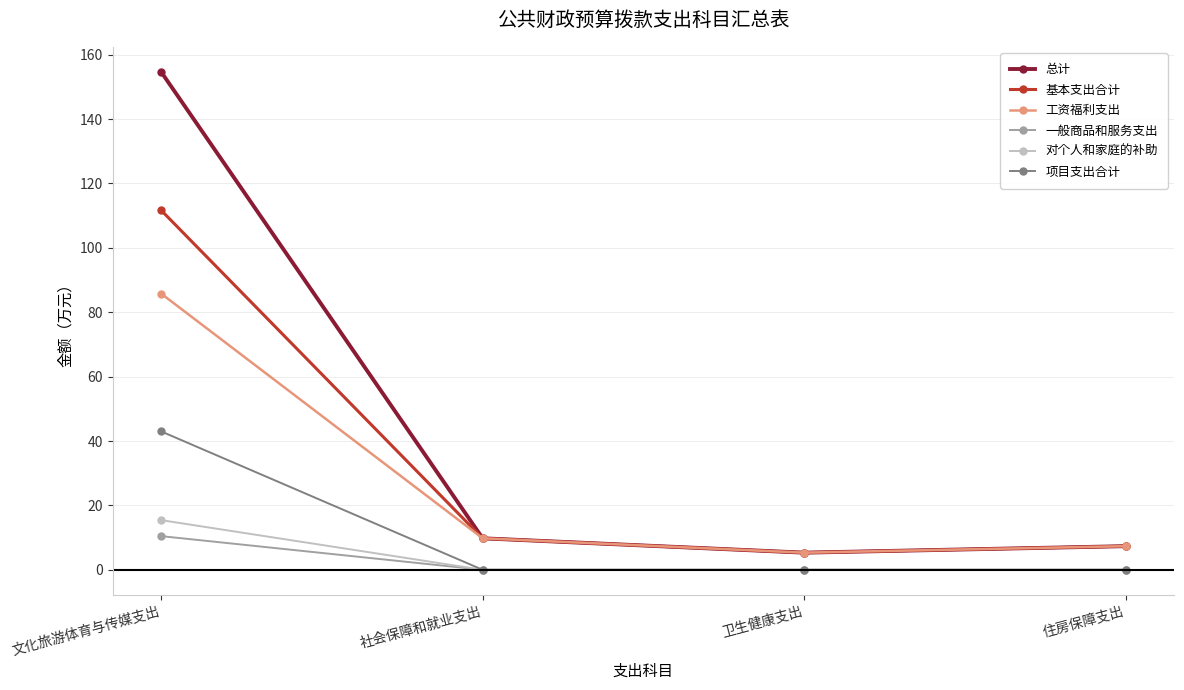

Does the chart have visible grid lines?

Yes